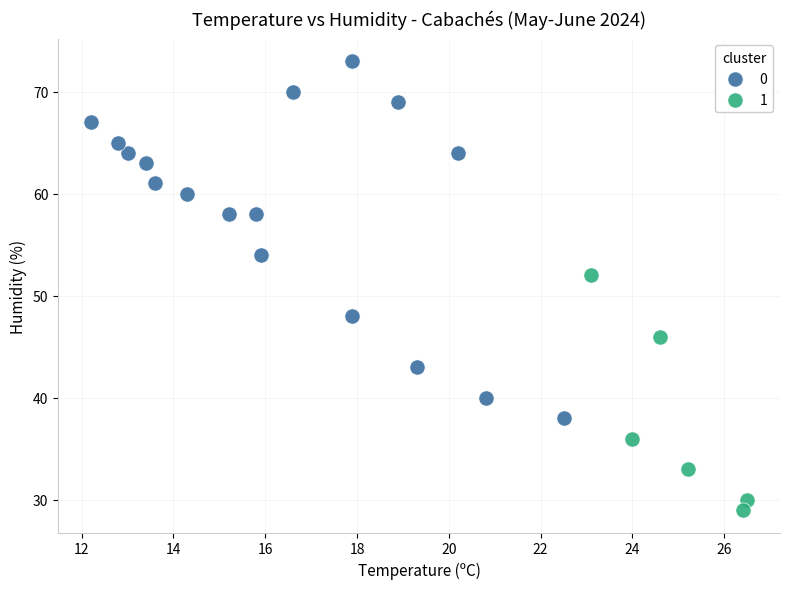

Which series has the widest spread of Y values?

0